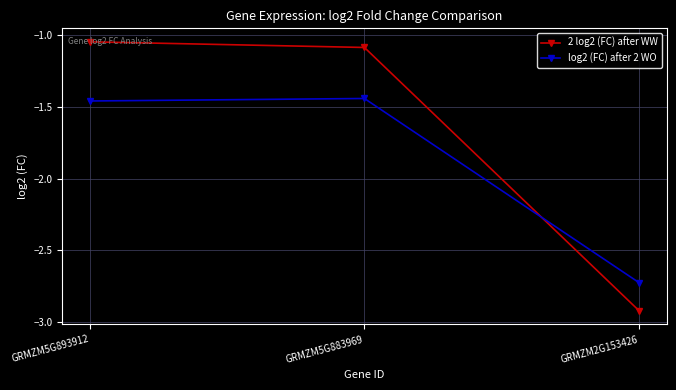

Rank the categories by log2 (FC) after 2 WO value from lowest to highest.

GRMZM2G153426, GRMZM5G893912, GRMZM5G883969